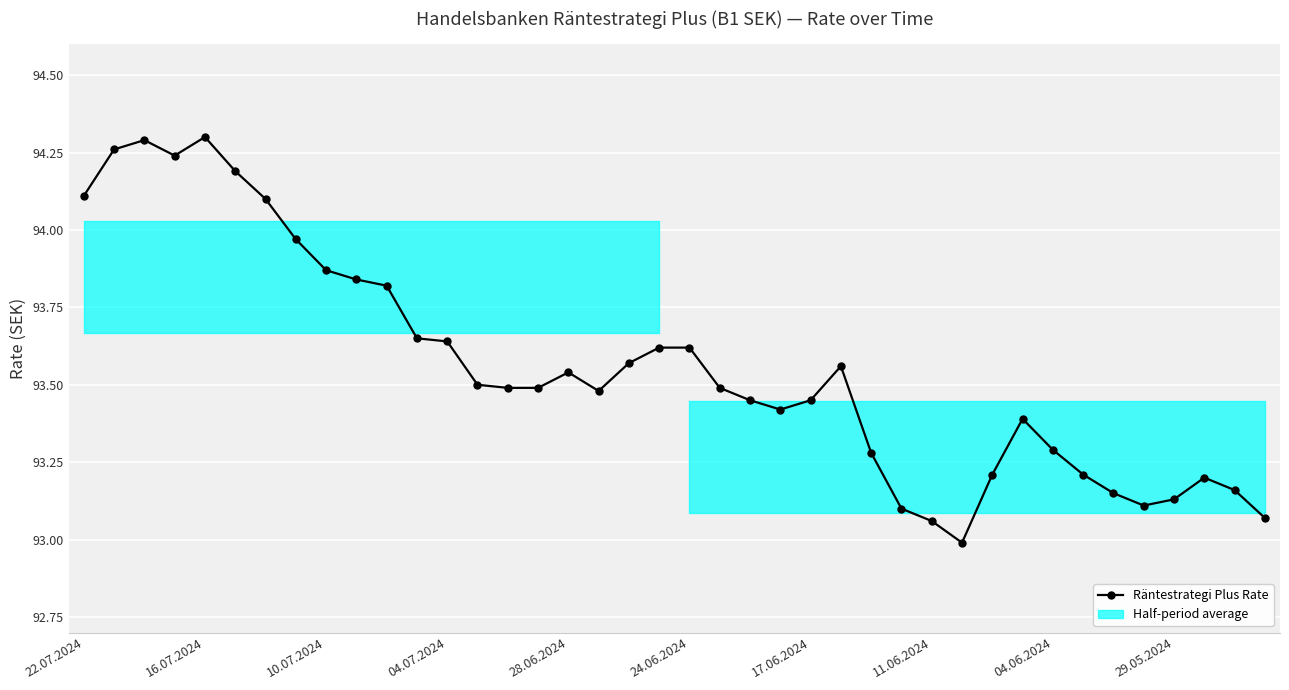

Where does the data first go above 93?

22.07.2024